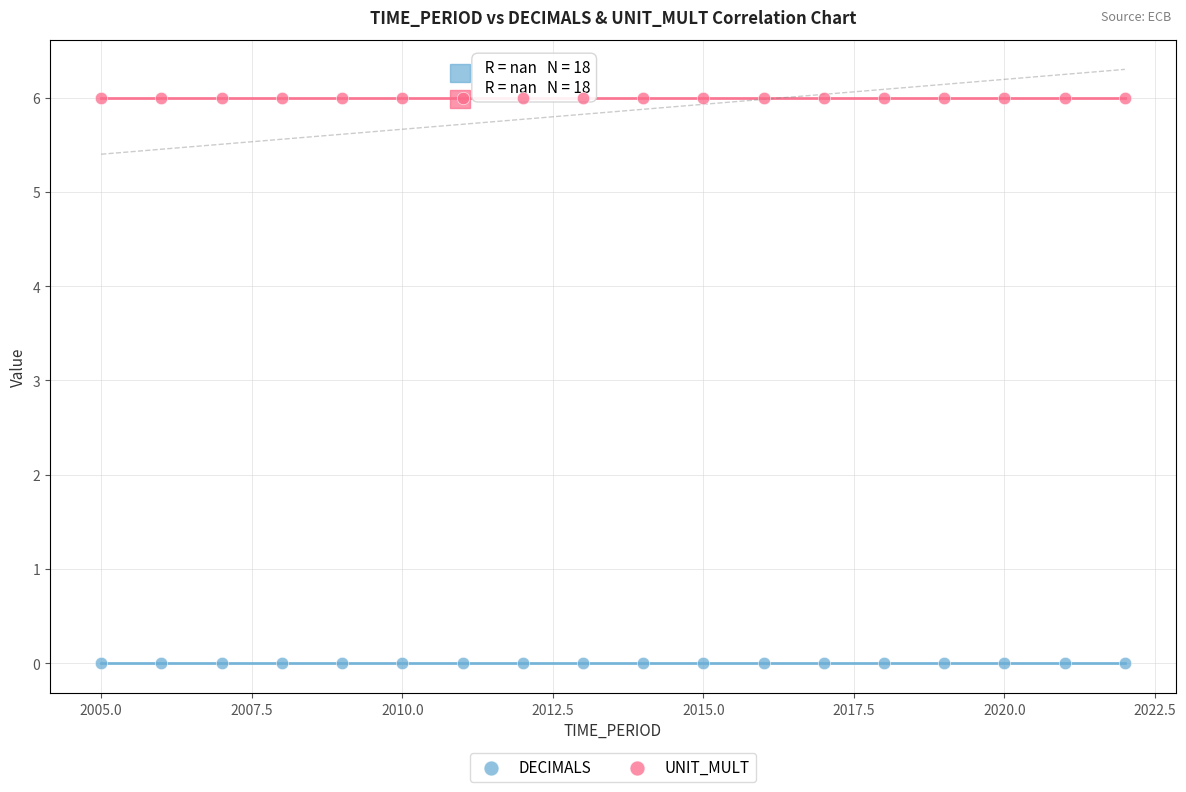

Which series contains the lowest Y value?

DECIMALS